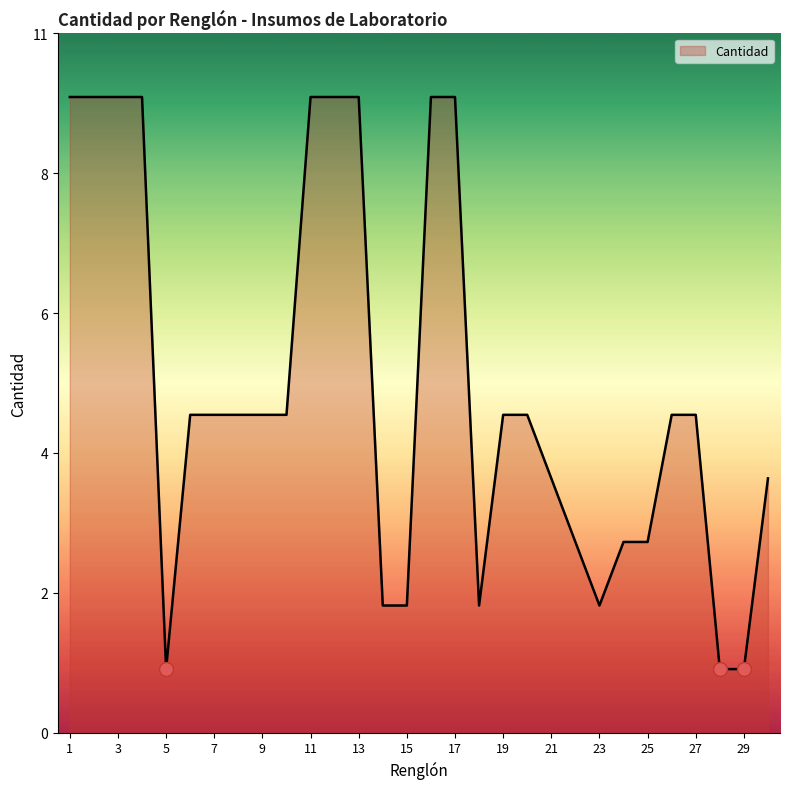

Is this an area chart (filled region under the line)?

Yes